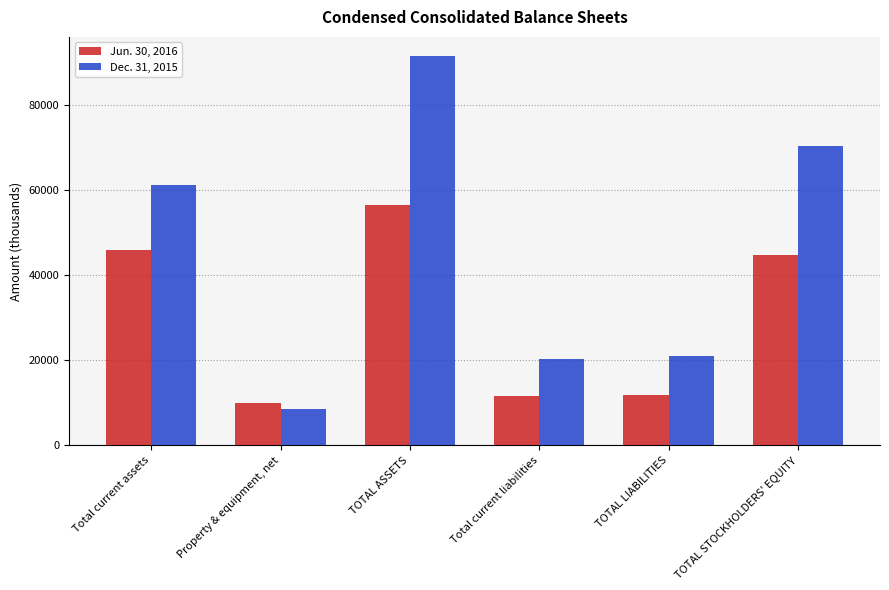

What is the label of the 1st bar from the left?

Total current assets